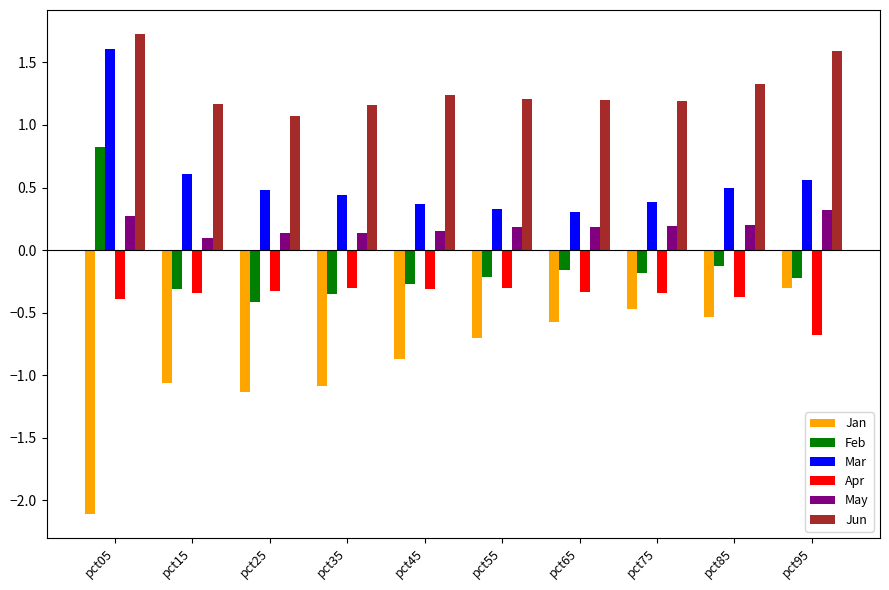

How many bars are there in each group?

6